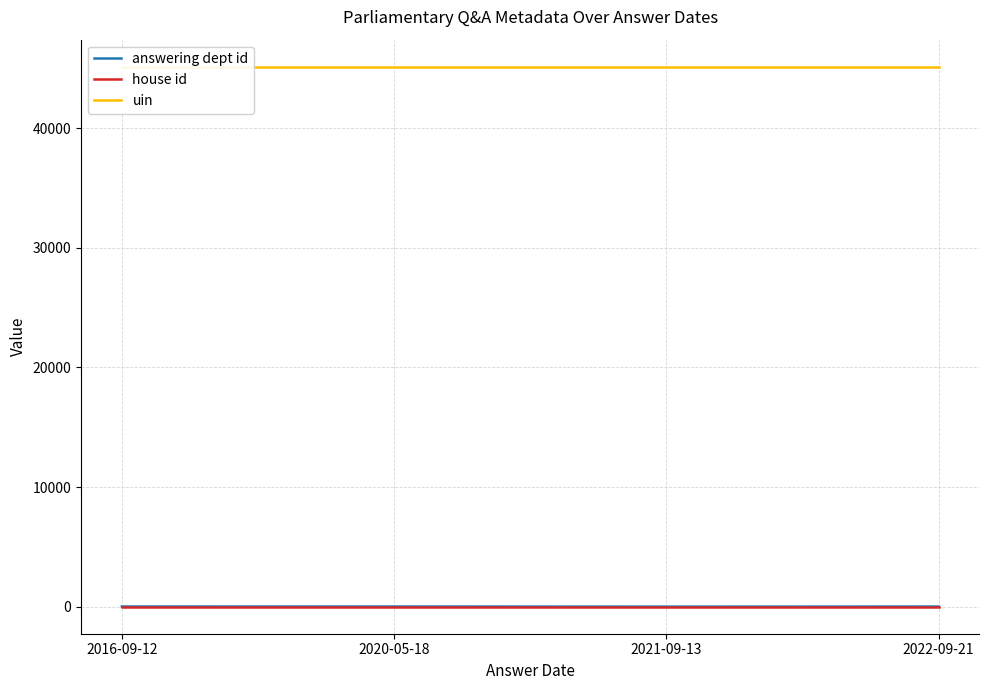

Which series changed the most between 2016-09-12 and 2021-09-13?

answering dept id